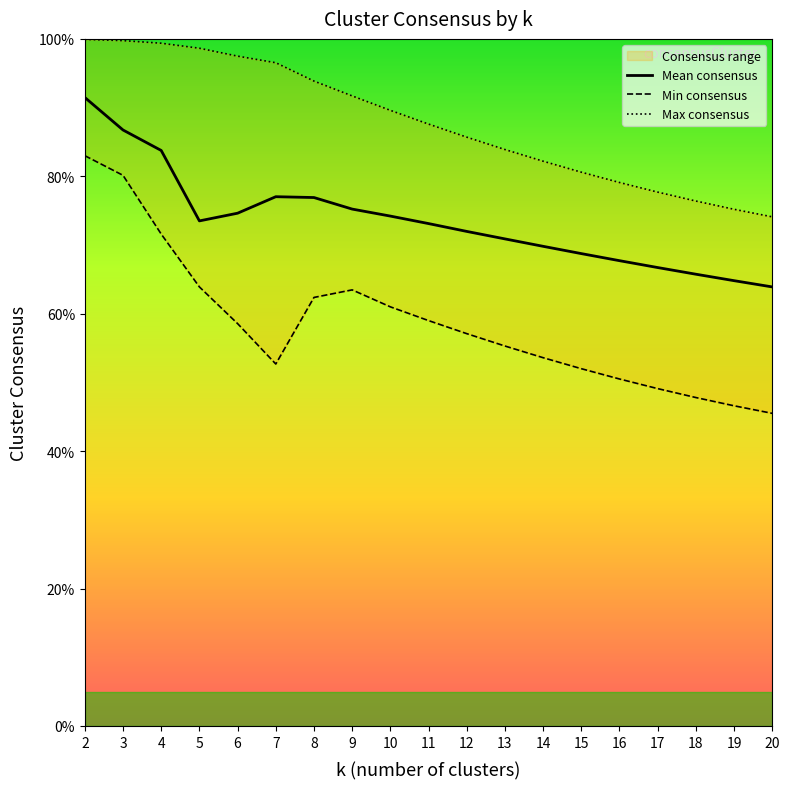

Reading right to left, list all the values displayed in this chart.

Mean consensus: 0.6	0.6	0.7	0.7	0.7	0.7	0.7	0.7	0.7	0.7	0.7	0.8	0.8	0.8	0.7	0.7	0.8	0.9	0.9
Min consensus: 0.5	0.5	0.5	0.5	0.5	0.5	0.5	0.6	0.6	0.6	0.6	0.6	0.6	0.5	0.6	0.6	0.7	0.8	0.8
Max consensus: 0.7	0.8	0.8	0.8	0.8	0.8	0.8	0.8	0.9	0.9	0.9	0.9	0.9	1.0	1.0	1.0	1.0	1.0	1.0